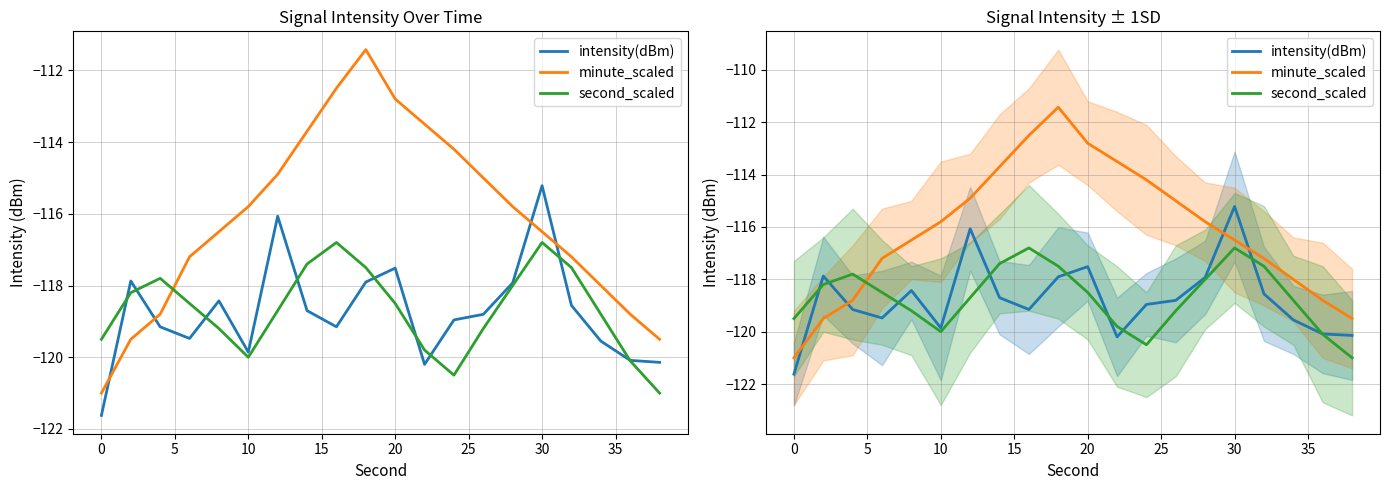

How many lines are shown in the chart?

3